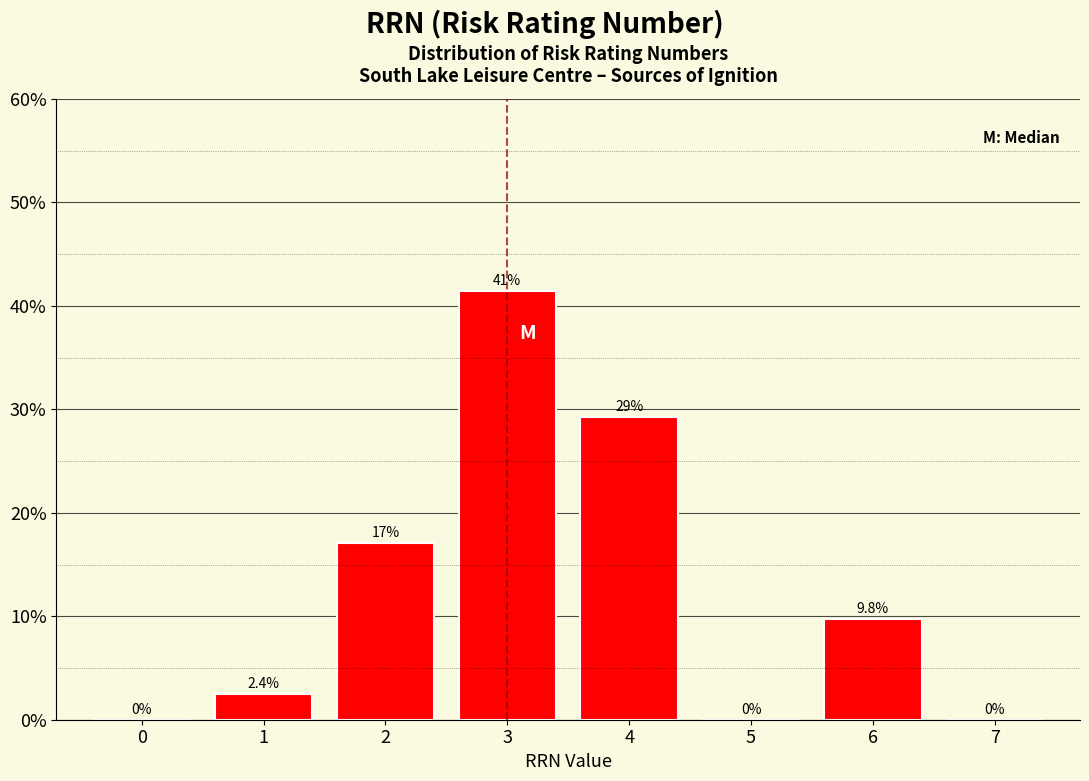

Reading right to left, what are all the values shown in this chart?

7=0.0	6=9.8	5=0.0	4=29.3	3=41.5	2=17.1	1=2.4	0=0.0